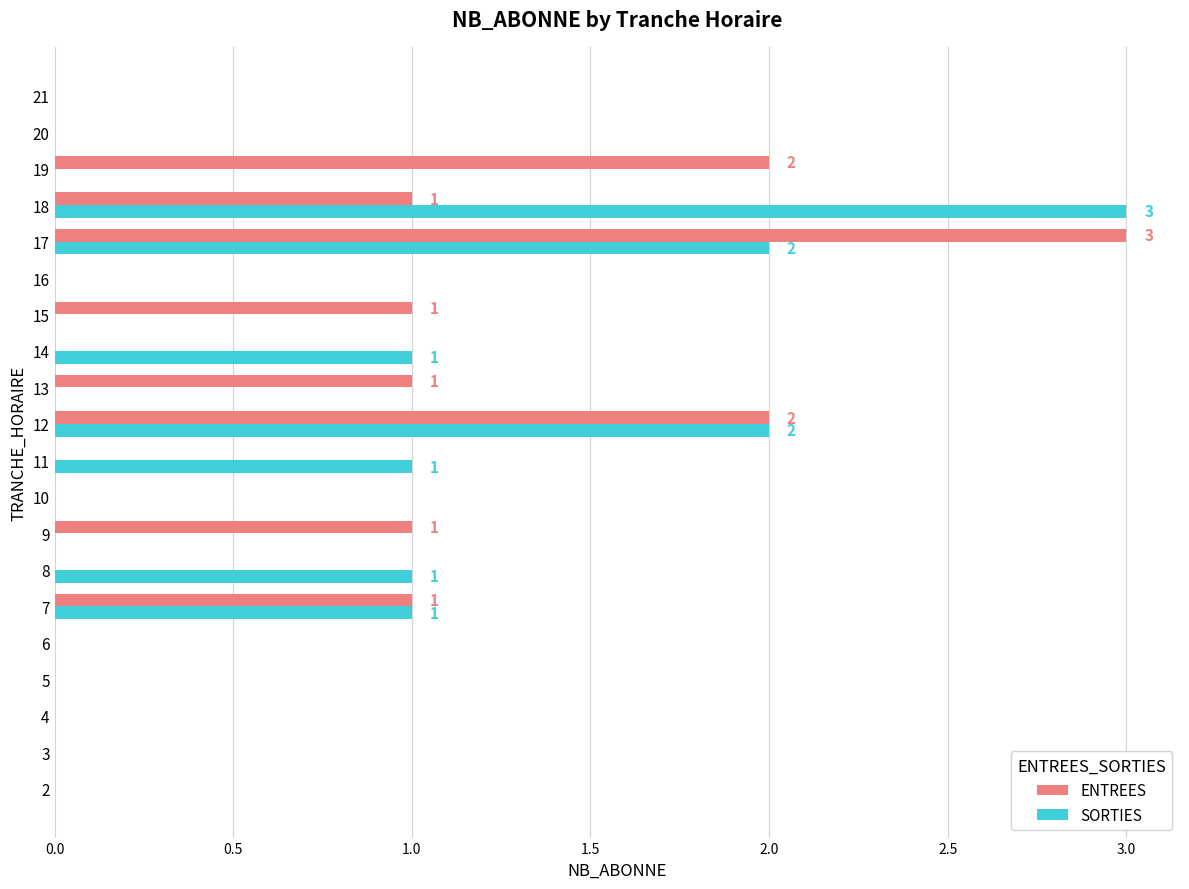

Is the value of SORTIES at 15 greater than the value of ENTREES at 13?

No